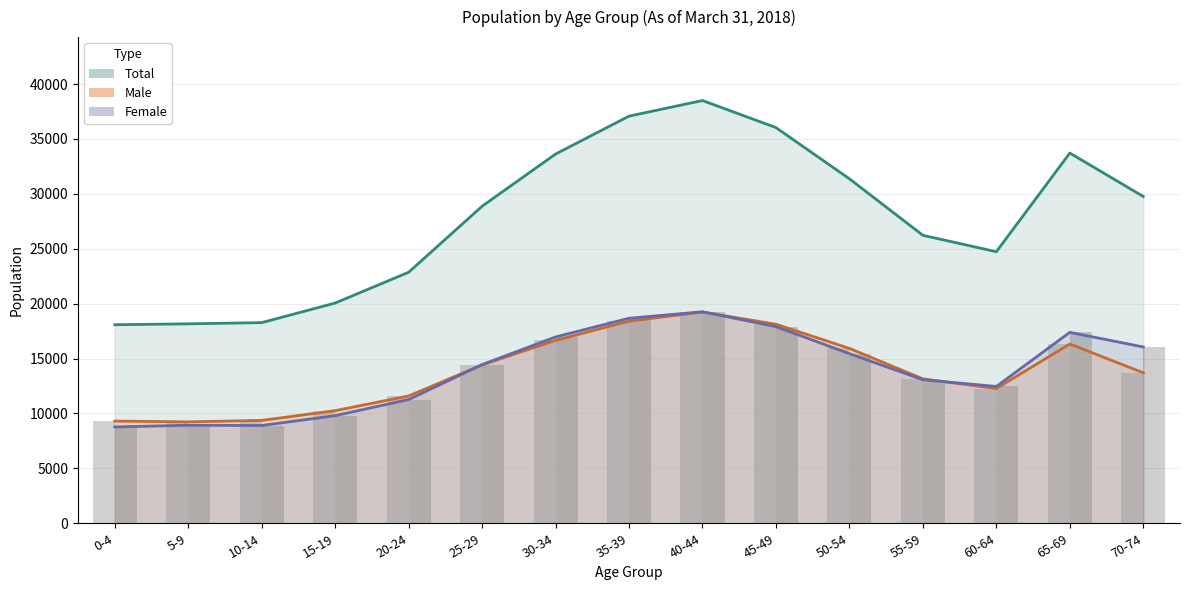

Is it true that Female (bar) equals 9799 at 15-19?

True